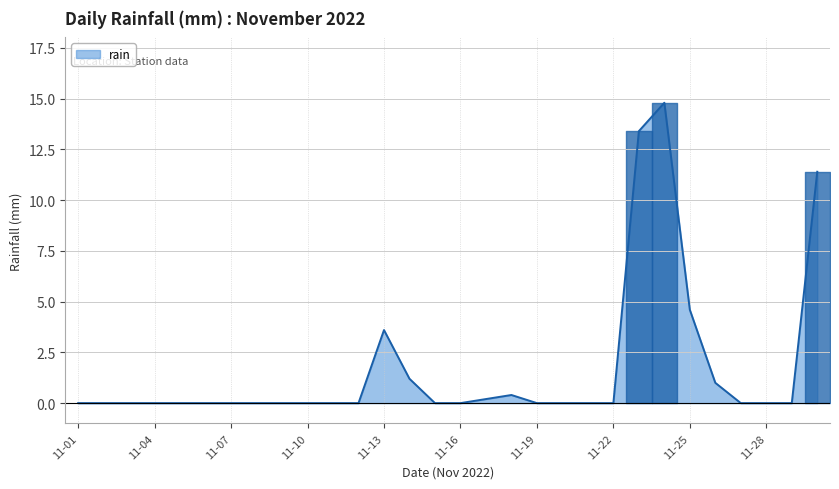

What is the maximum value shown in the chart?

14.8